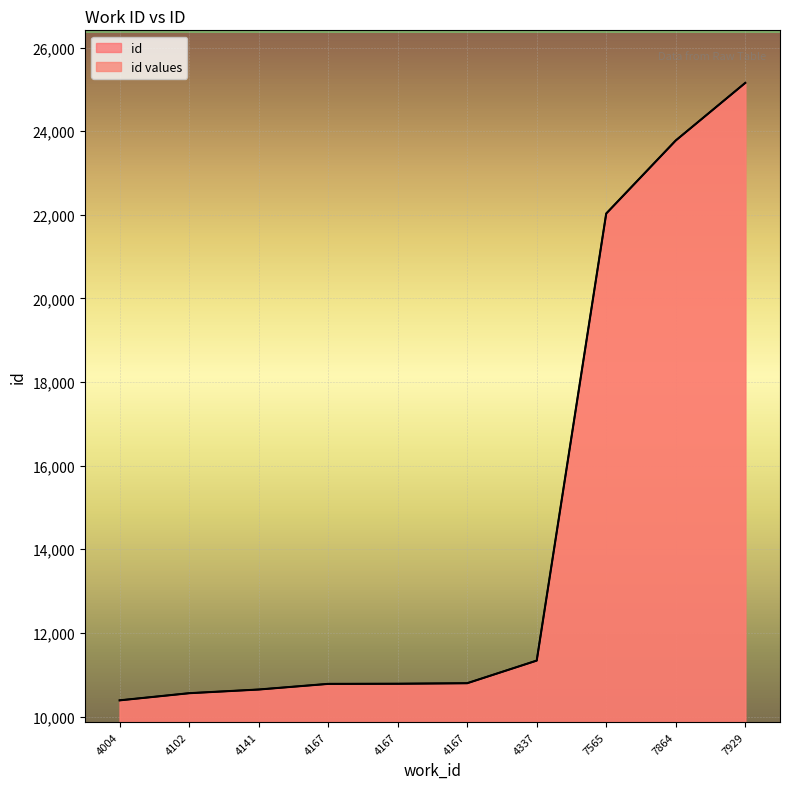

At which category does the chart reach its minimum across all series?

4004